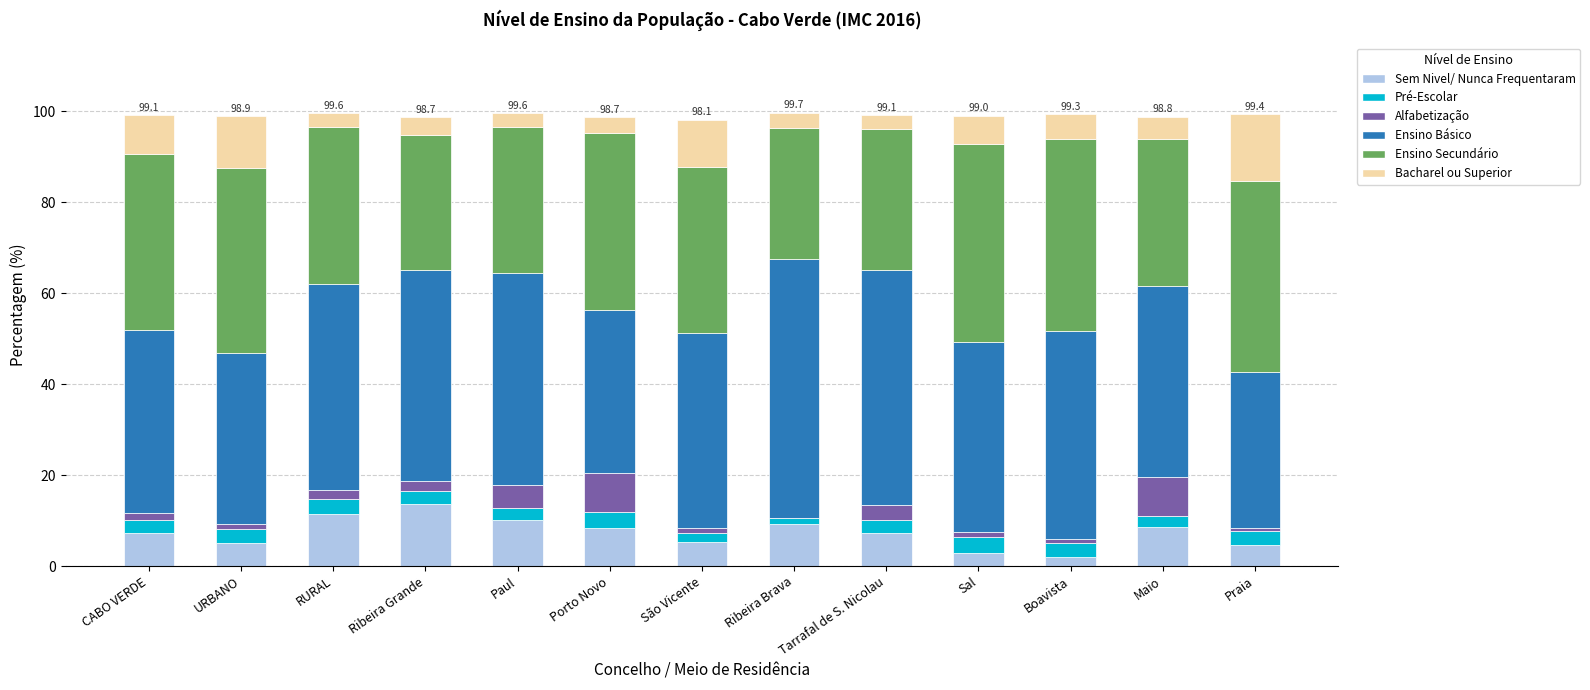

What is the maximum value for Sem Nivel/ Nunca Frequentaram?

13.5